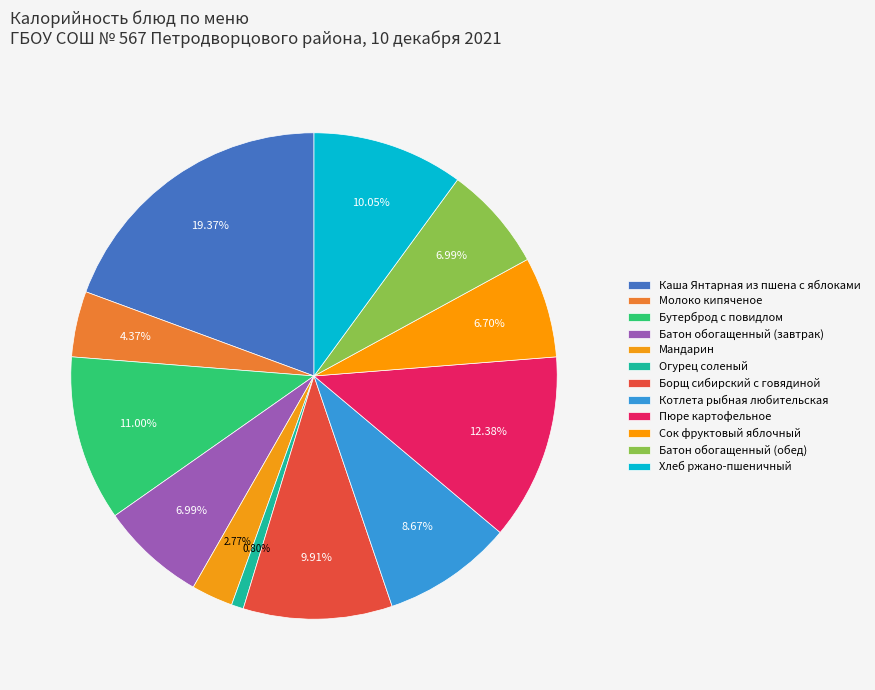

Is it true that Бутерброд с повидлом is 25% of the pie?

False